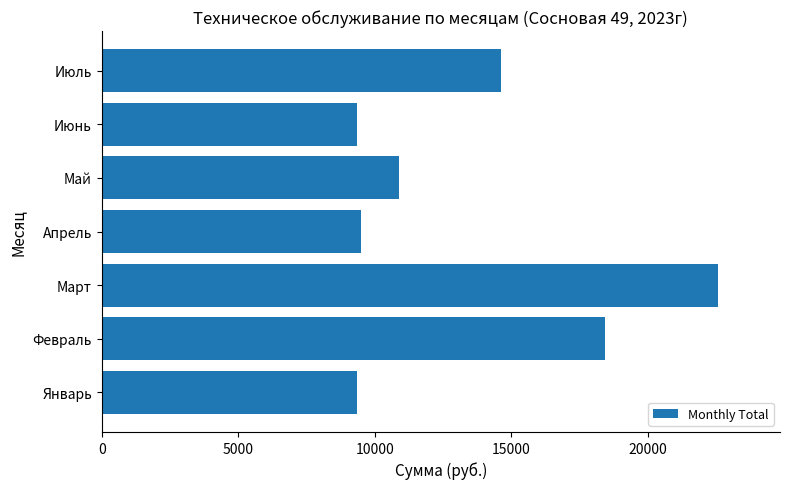

Reading top to bottom, what are all the values shown in this chart?

Июль=14621.4	Июнь=9360.0	Май=10906.0	Апрель=9514.0	Март=22585.4	Февраль=18444.2	Январь=9360.0